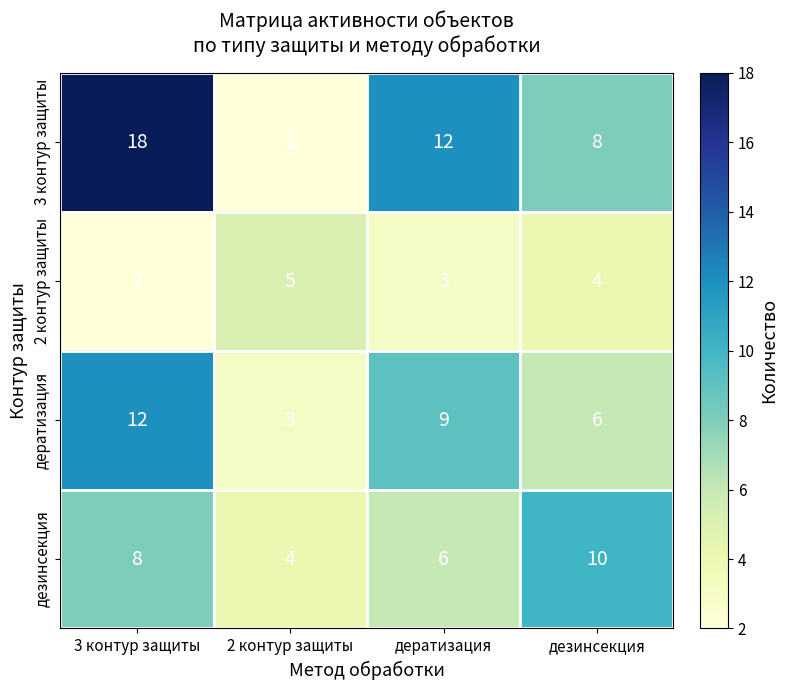

True or false: 2 контур защиты has a value of 9 at 2 контур защиты.

False